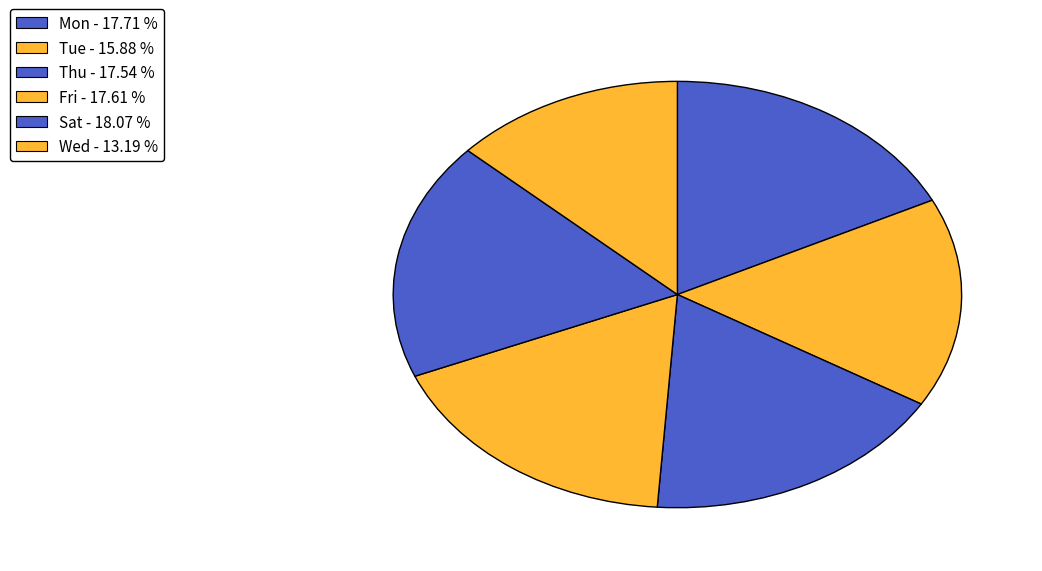

How many segments does this pie chart have?

6